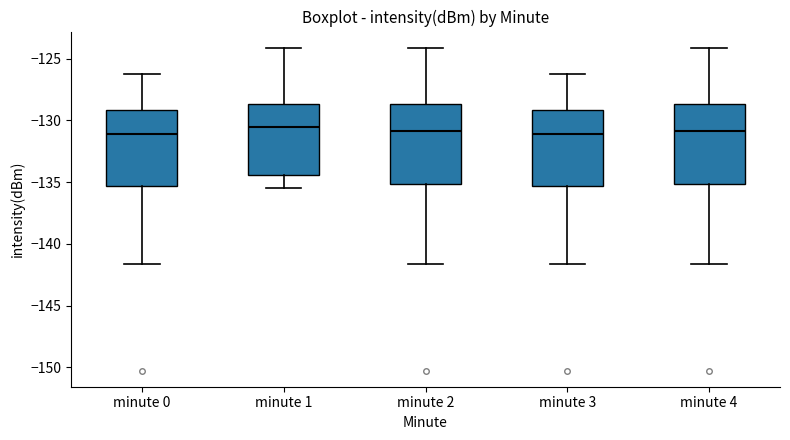

Reading left to right, transcribe this box plot: for each box, give where its median line is, the range the box spans, and where its two whiskers end, as read against the y-axis. The values are not printed on the chart, so give them approximately, as read against the axis.

minute 0: median -131.0, box -135.5 to -129.0, whiskers -141.5 to -126.0
minute 1: median -130.5, box -134.5 to -128.5, whiskers -135.5 to -124.0
minute 2: median -131.0, box -135.0 to -128.5, whiskers -141.5 to -124.0
minute 3: median -131.0, box -135.5 to -129.0, whiskers -141.5 to -126.0
minute 4: median -131.0, box -135.0 to -128.5, whiskers -141.5 to -124.0